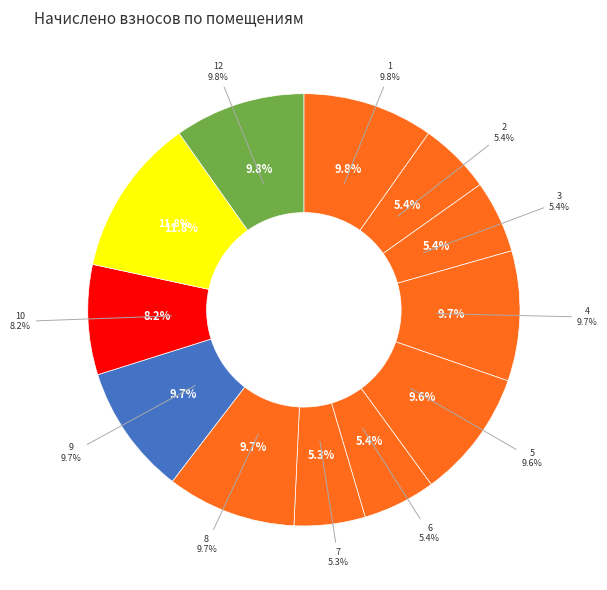

How many slices are in this pie chart?

12